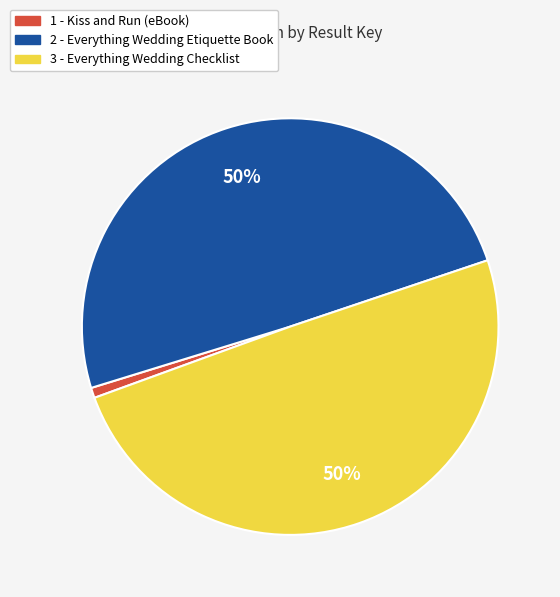

The 2 - Everything Wedding Etiquette Book slice represents 50% of the pie. True or false?

True